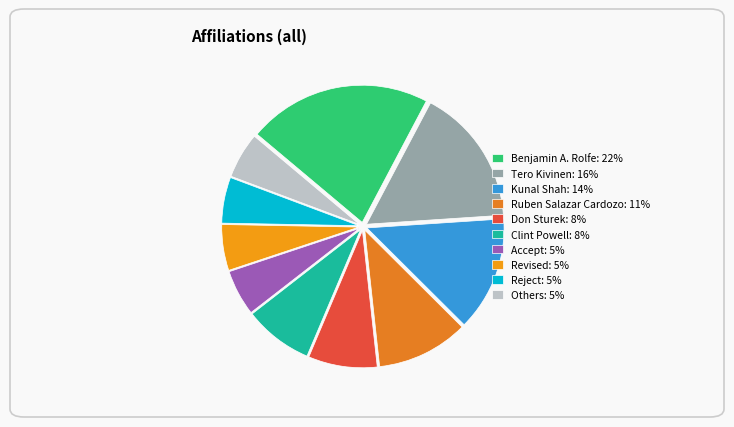

To the nearest percent, what is the combined percentage of Ruben Salazar Cardozo and Clint Powell?

19%